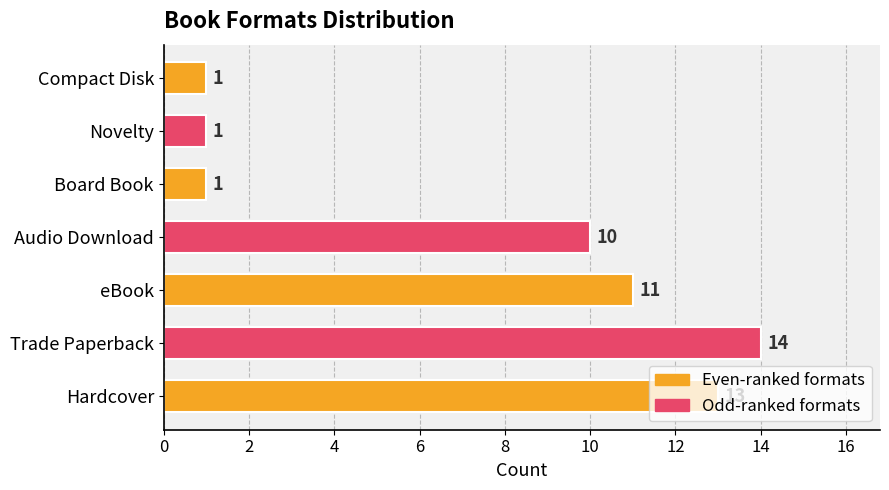

True or false: the data shows 11 at eBook.

True